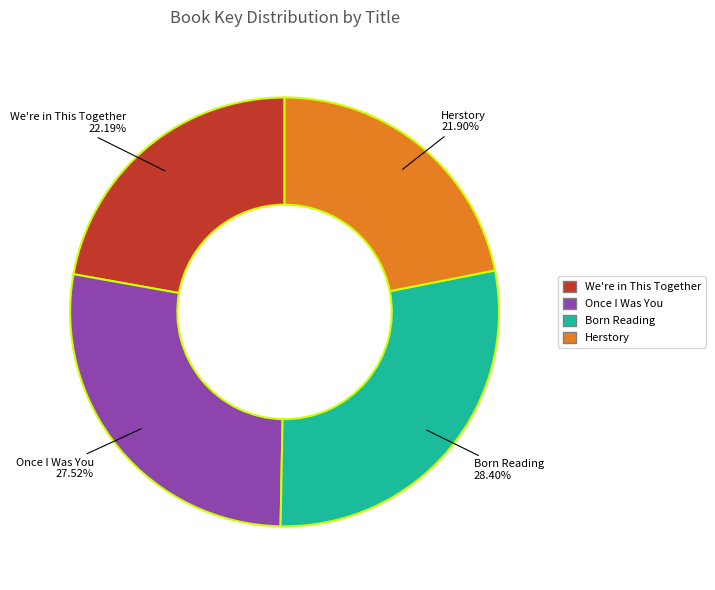

Which slice is the largest?

Born Reading